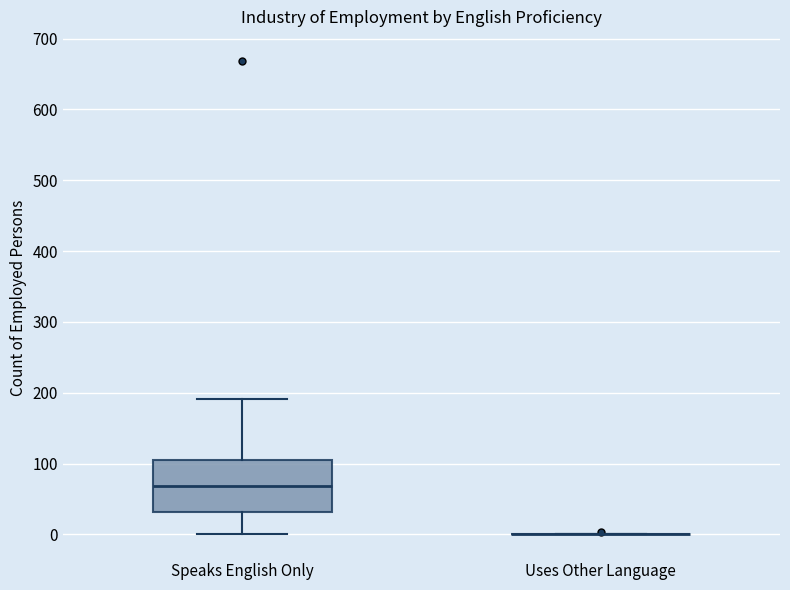

Reading left to right, read every box against the y-axis: the position of its median line, the range the box covers, and the ends of its whiskers. The values are not printed on the chart, so give them approximately, as read against the axis.

Speaks English Only: median 70, box 30 to 110, whiskers 0 to 190
Uses Other Language: box collapsed to a line at 0, whiskers 0 to 0